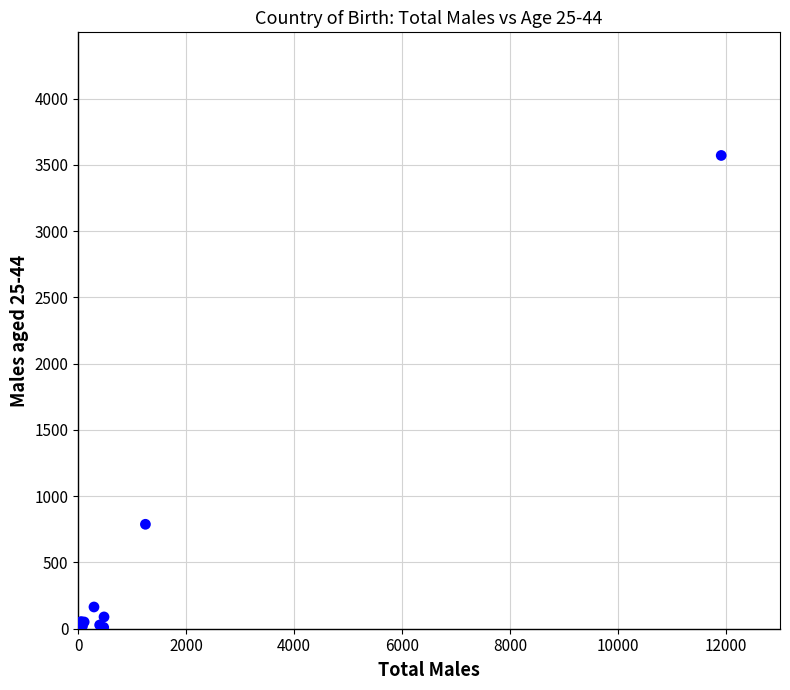

What Y value in the scatter plot is closest to 1785?

788